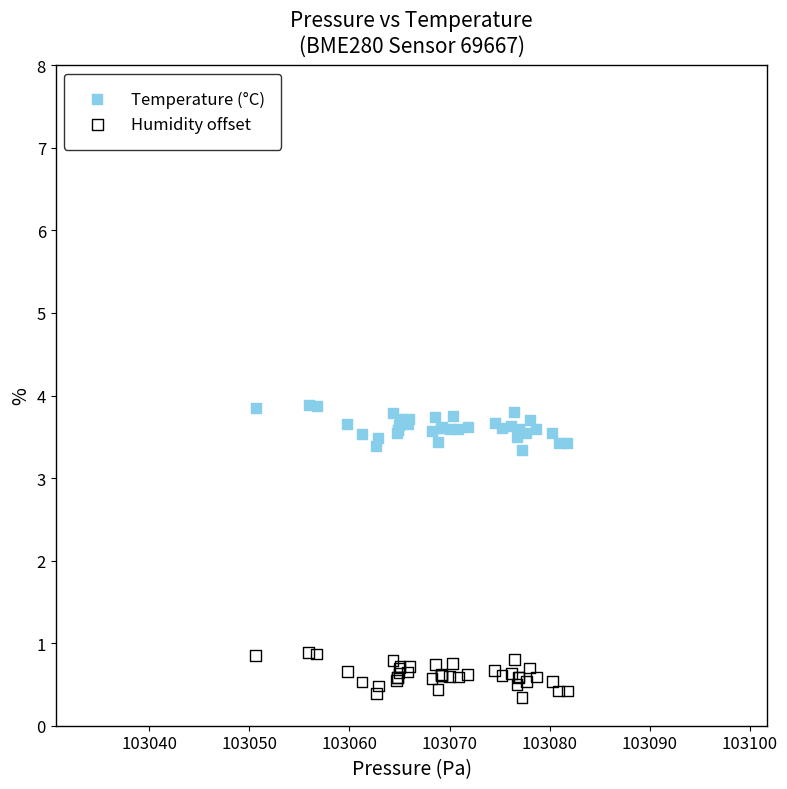

Which series reaches the minimum Y coordinate?

Humidity offset